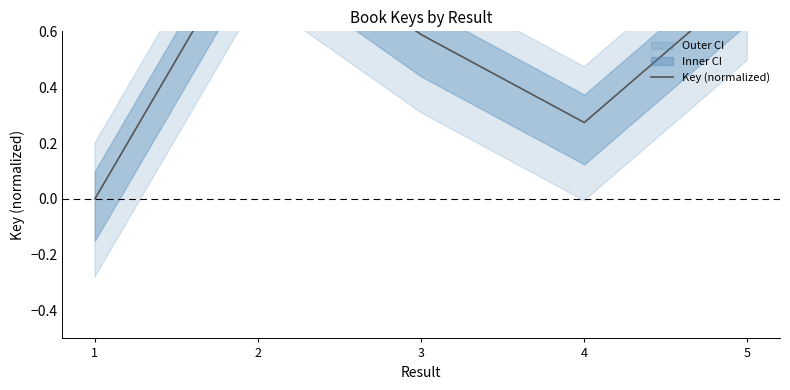

The value at 4 is 0.3. True or false?

True